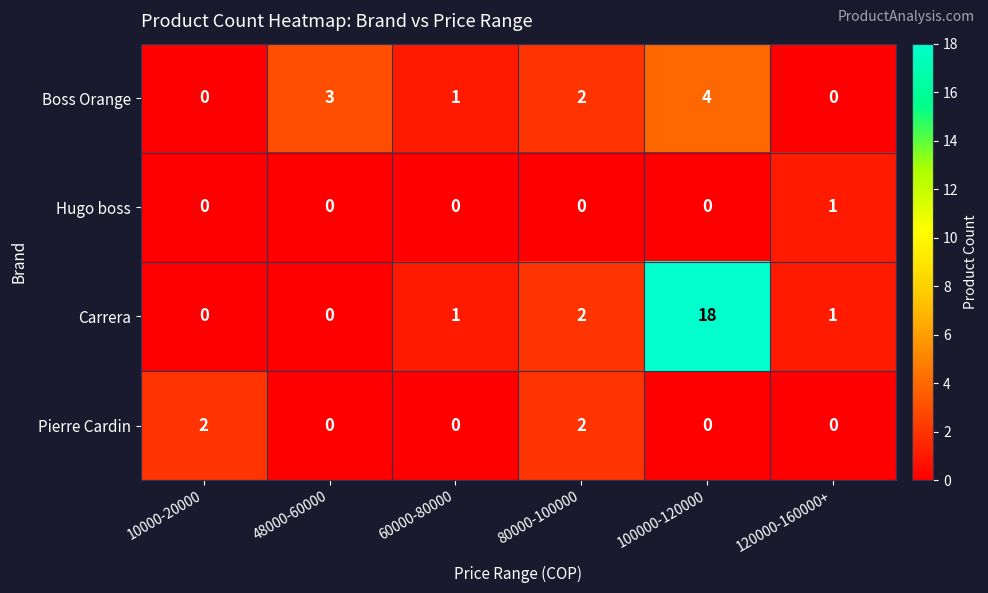

What is the spread (max minus min) of values at 60000-80000?

1